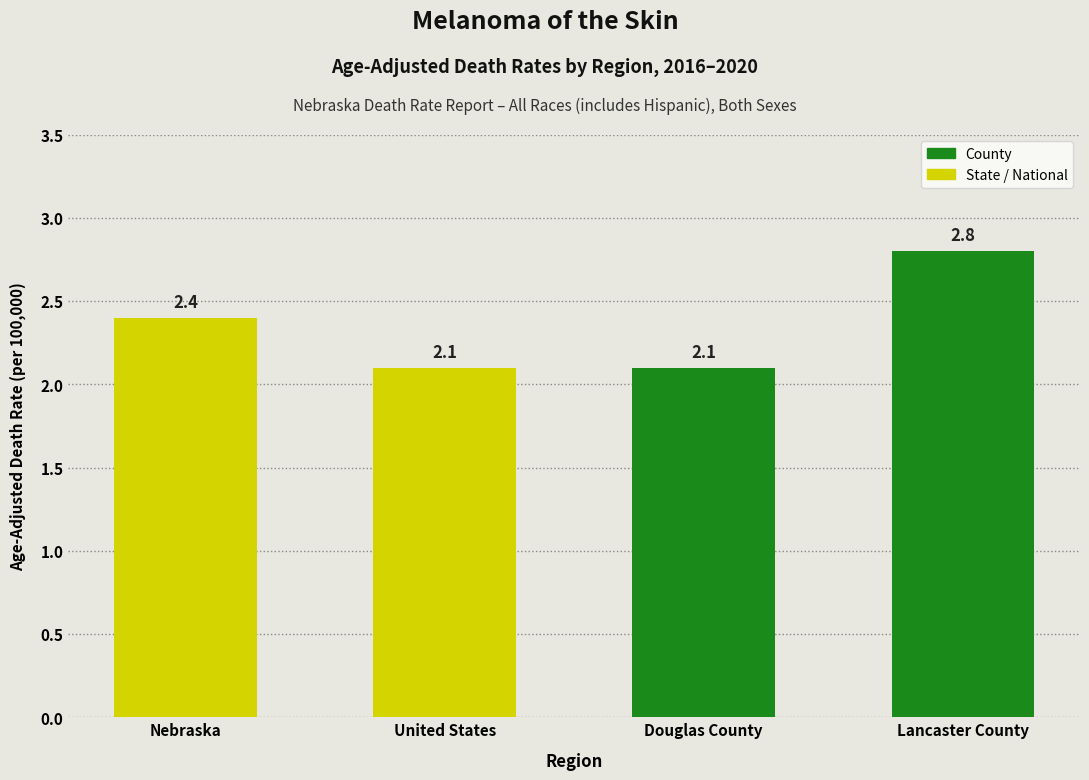

Reading left to right, transcribe all the data shown in this chart.

Nebraska=2.4	United States=2.1	Douglas County=2.1	Lancaster County=2.8